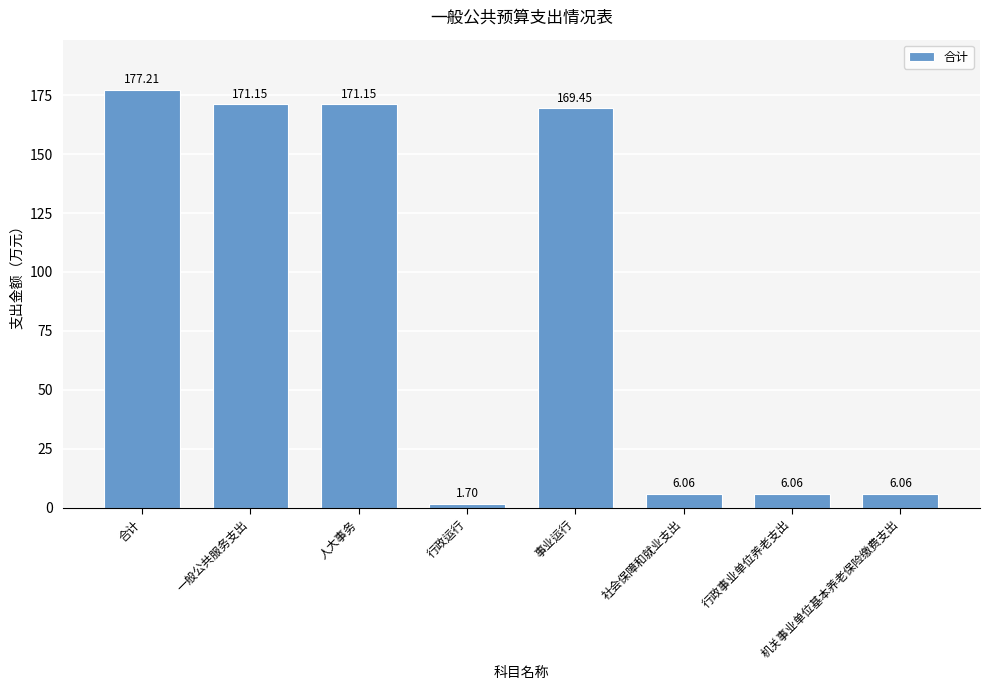

Which label corresponds to the smallest value in the chart?

行政运行